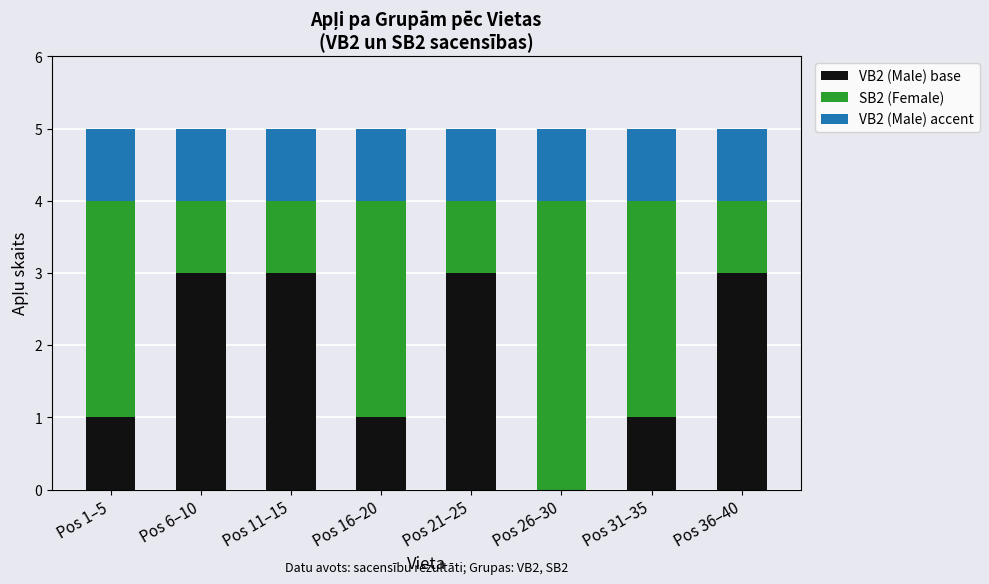

List the labels in order of SB2 (Female) value, smallest first.

Pos 6–10, Pos 11–15, Pos 21–25, Pos 36–40, Pos 1–5, Pos 16–20, Pos 31–35, Pos 26–30